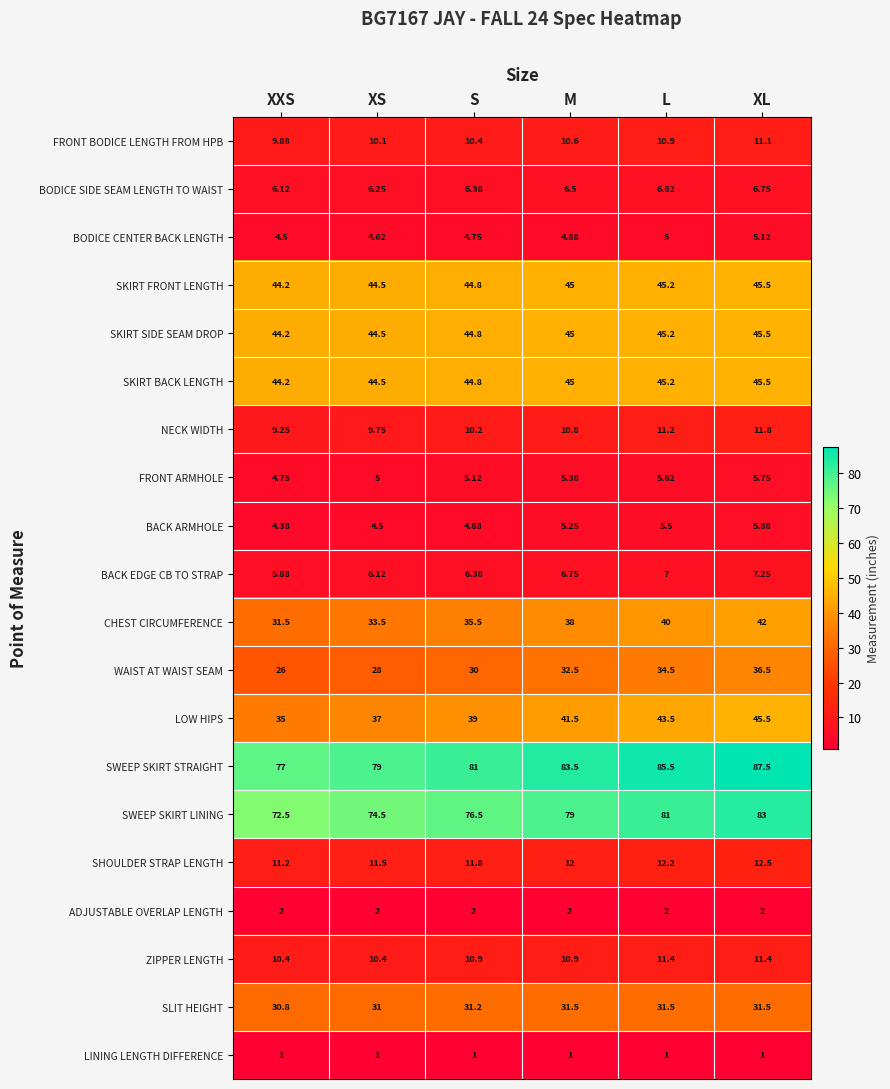

Where does the BACK EDGE CB TO STRAP series first go above 6?

XS